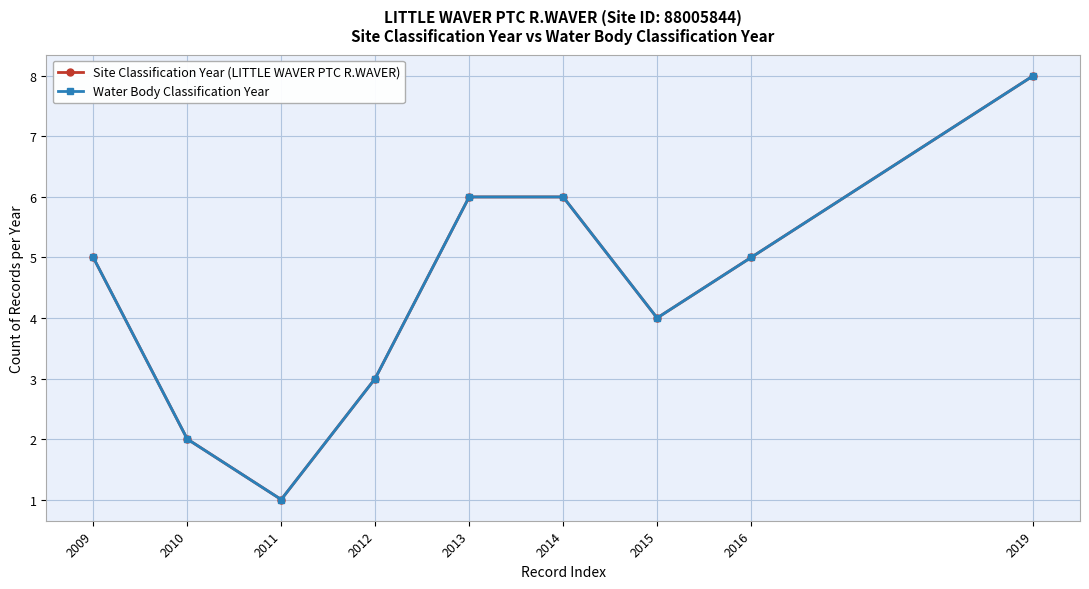

How many lines are shown in the chart?

2